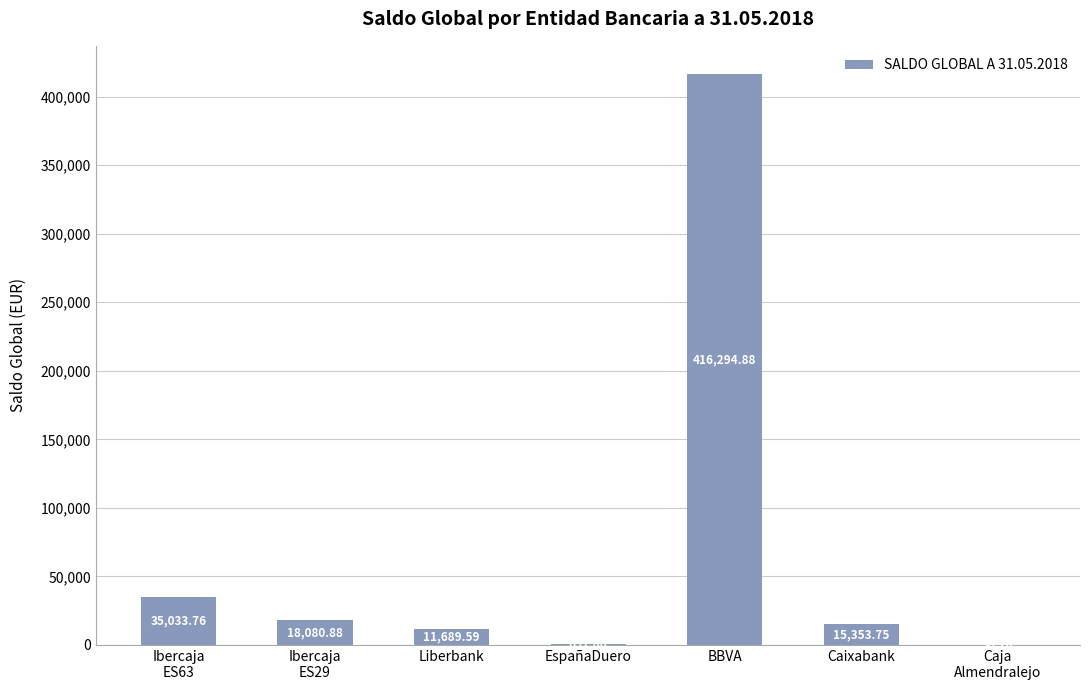

What is the approximate value at Ibercaja
ES29?

18080.9